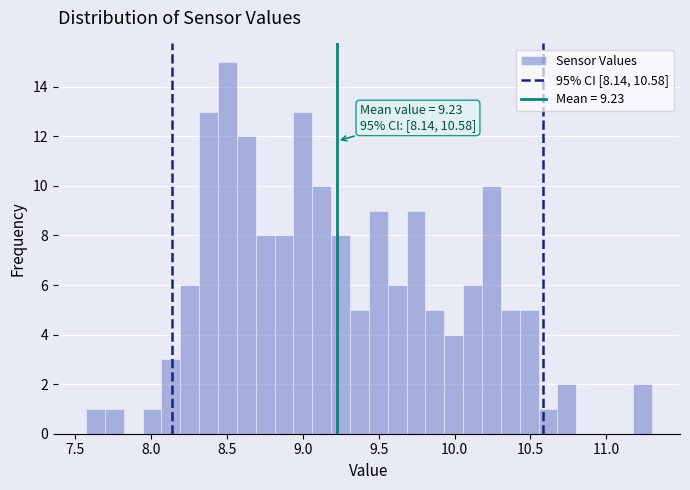

Around what value on the x-axis is the tallest bar? Give the approximate position of its centre, as read against the axis.

8.50